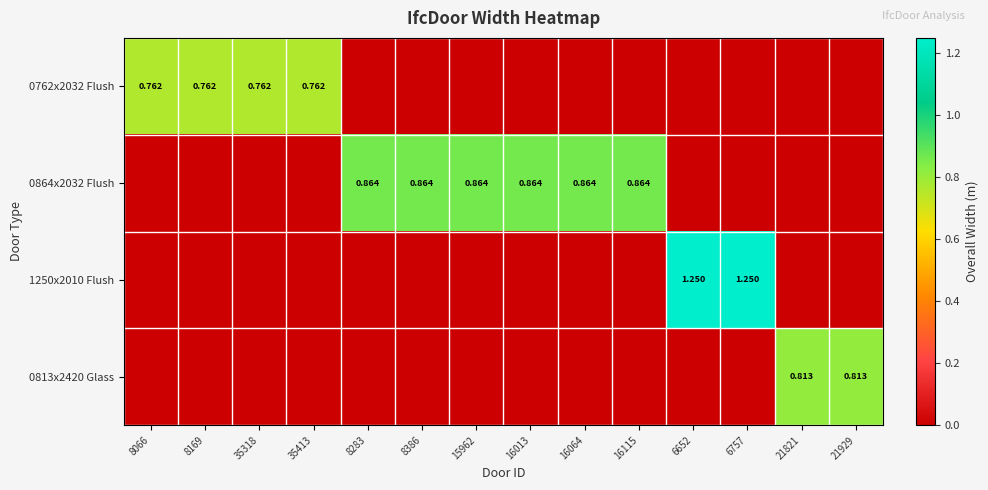

Which series has the largest range (max minus min)?

1250x2010 Flush